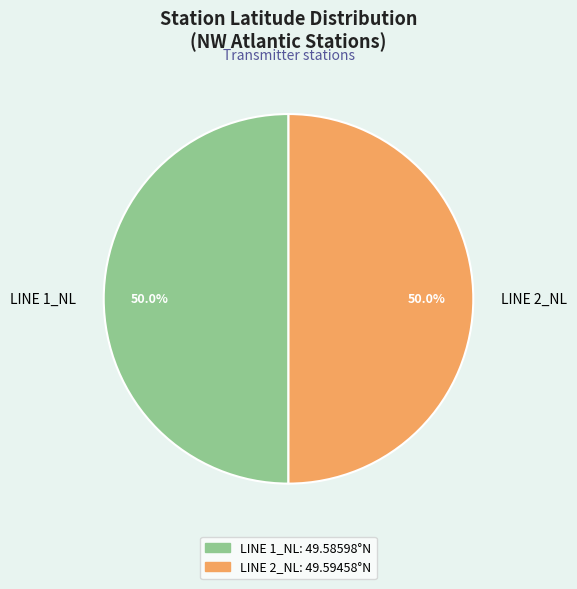

What is the ratio of the value at LINE 1_NL to the value at LINE 2_NL?

1.0